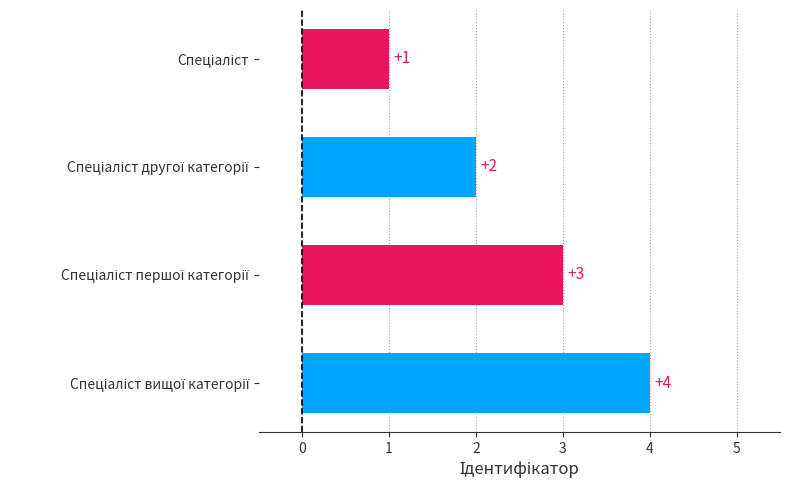

What is the value of the 3rd bar from the top?

3